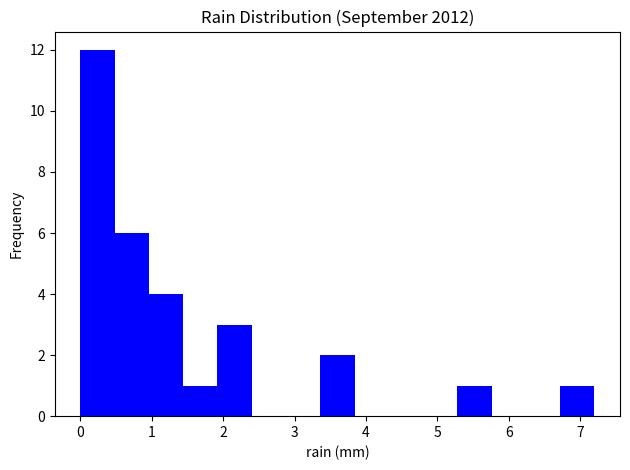

Reading left to right, list every bar in this chart as the range it spans on the x-axis followed by its height. Neither the bar edges nor the heights are printed on the chart, so give them approximately, as read against the axes.

0.00 to 0.48: 12
0.48 to 0.96: 6
0.96 to 1.44: 4
1.44 to 1.92: 1
1.92 to 2.40: 3
2.40 to 2.88: 0
2.88 to 3.36: 0
3.36 to 3.84: 2
3.84 to 4.32: 0
4.32 to 4.80: 0
4.80 to 5.28: 0
5.28 to 5.76: 1
5.76 to 6.24: 0
6.24 to 6.72: 0
6.72 to 7.20: 1